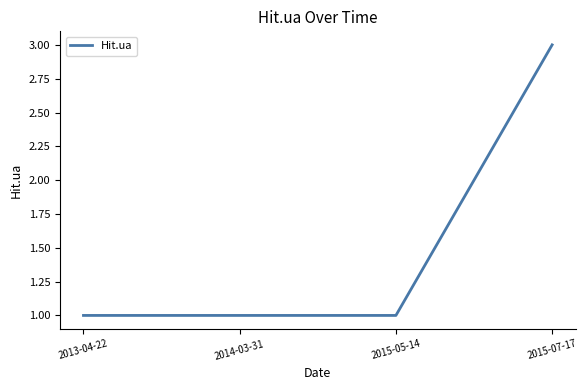

What position from the right is 2015-07-17?

1